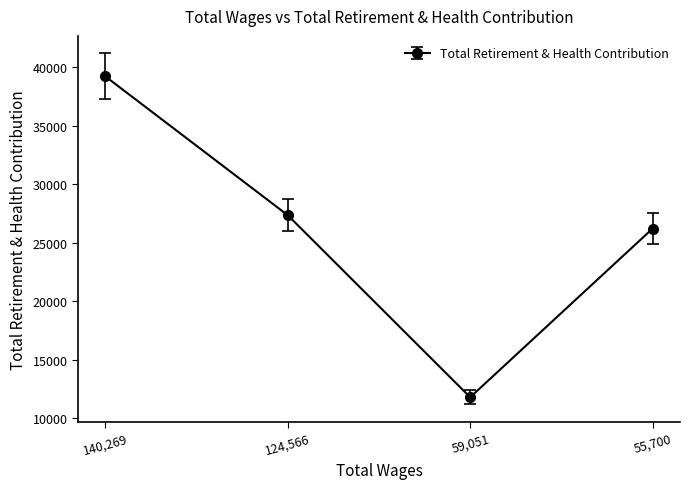

How many distinct data groups are displayed?

1